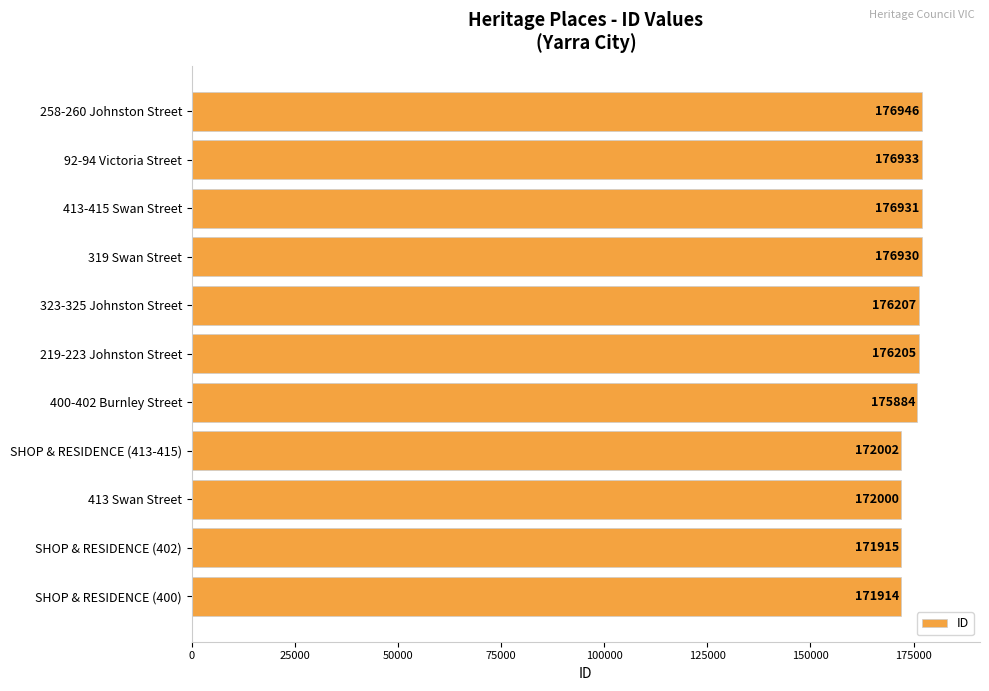

What is the smallest value displayed?

171914